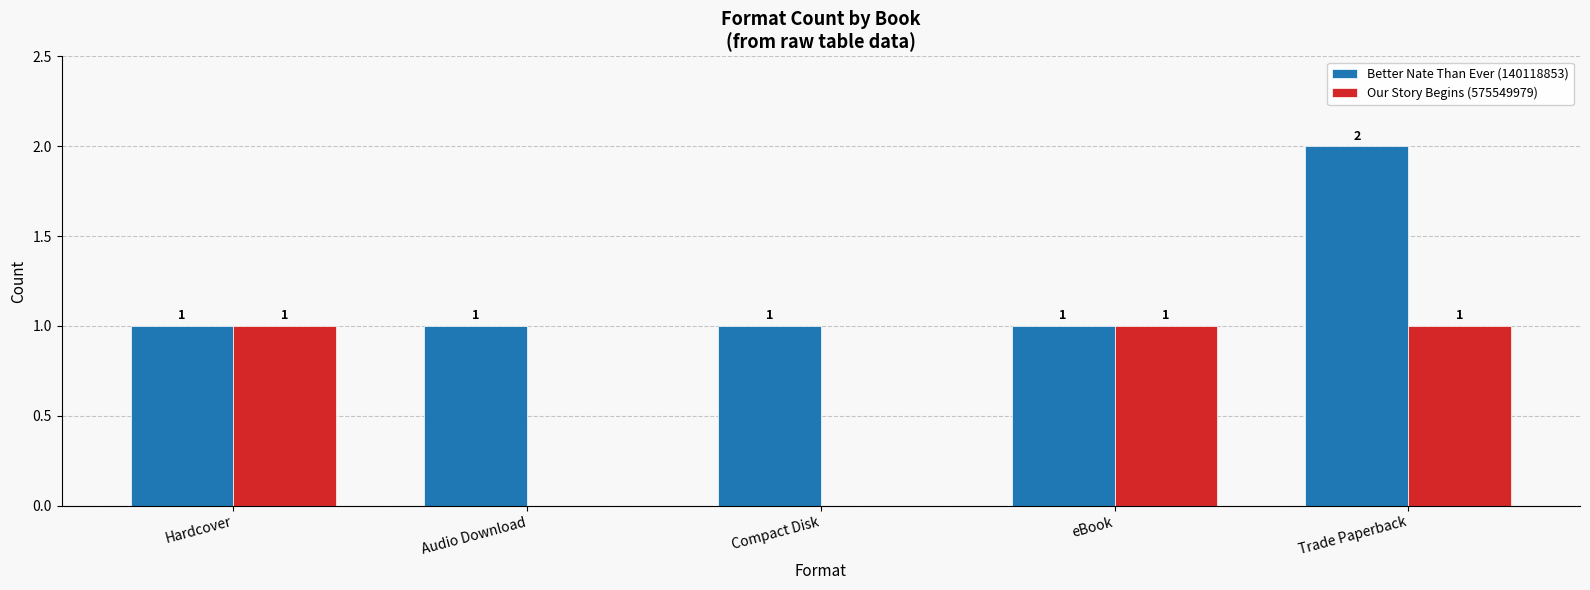

The Our Story Begins (575549979) series shows 1 at Trade Paperback. True or false?

True